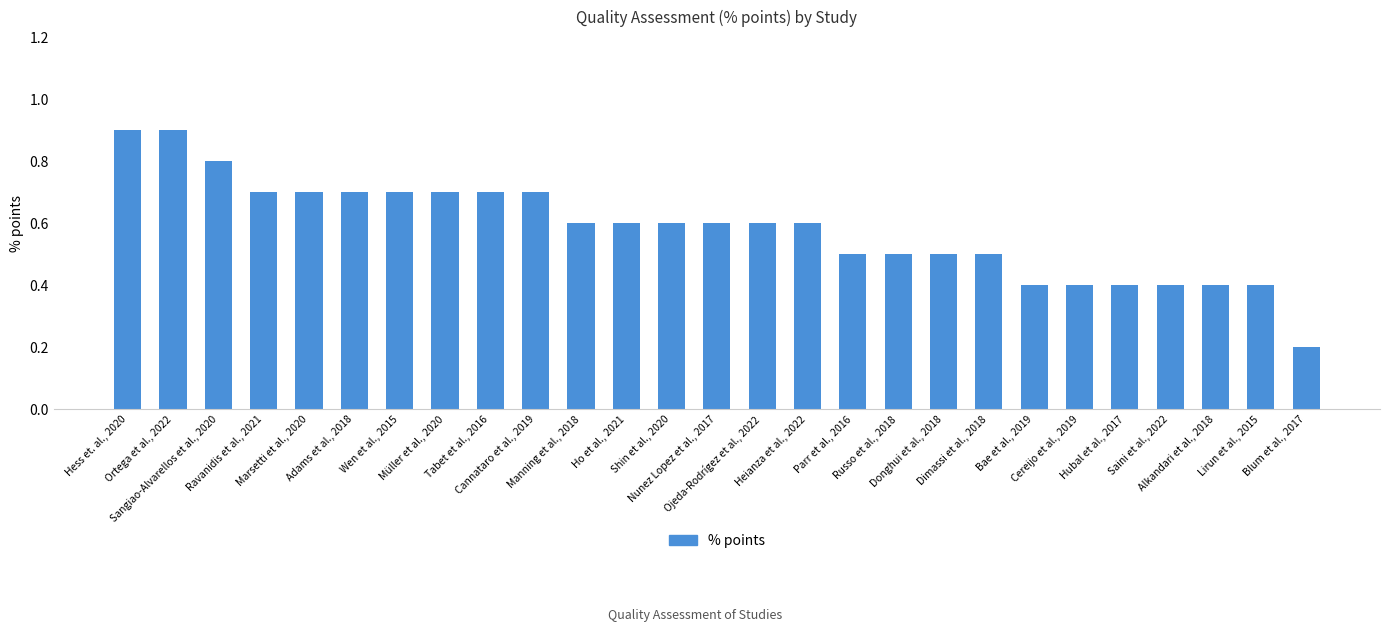

Is it true that the value at Dimassi et al., 2018 is 0.5?

True